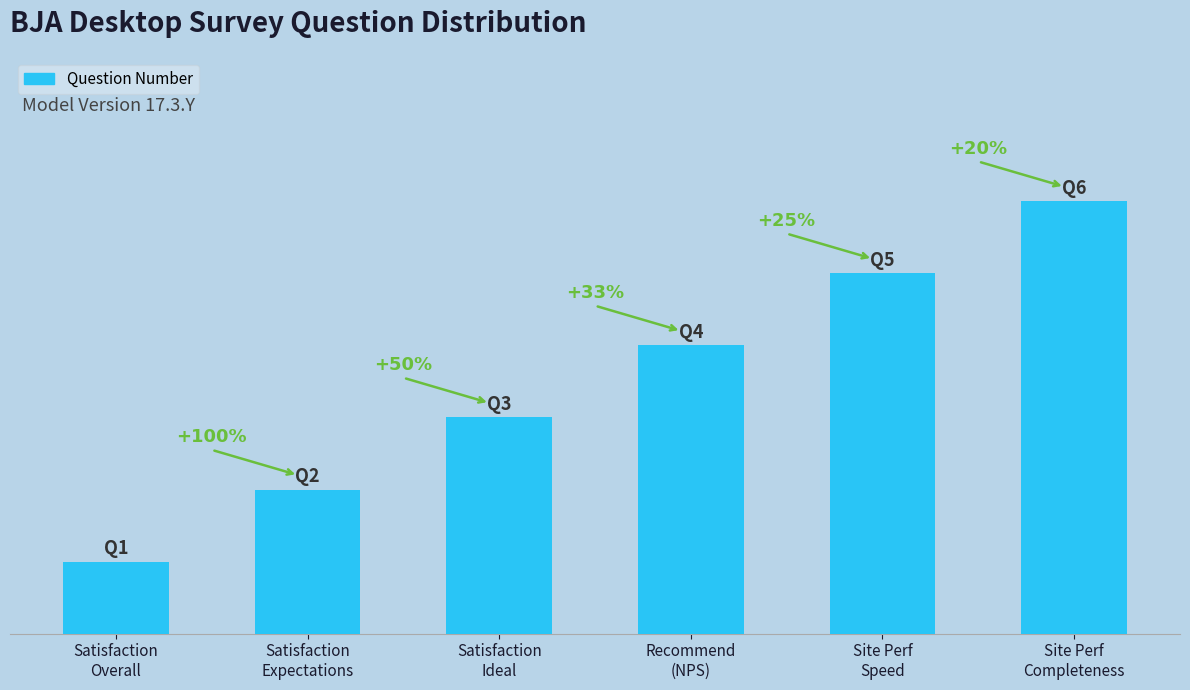

True or false: the data shows 1 at Satisfaction
Ideal.

False